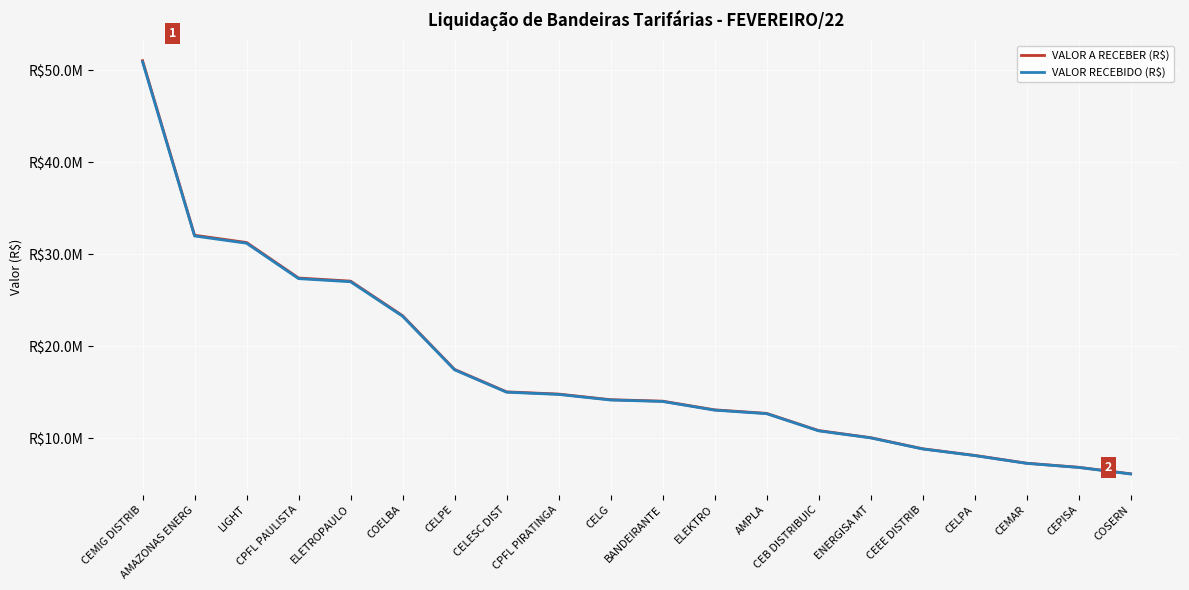

At which category is the sum across all series the highest?

CEMIG DISTRIB